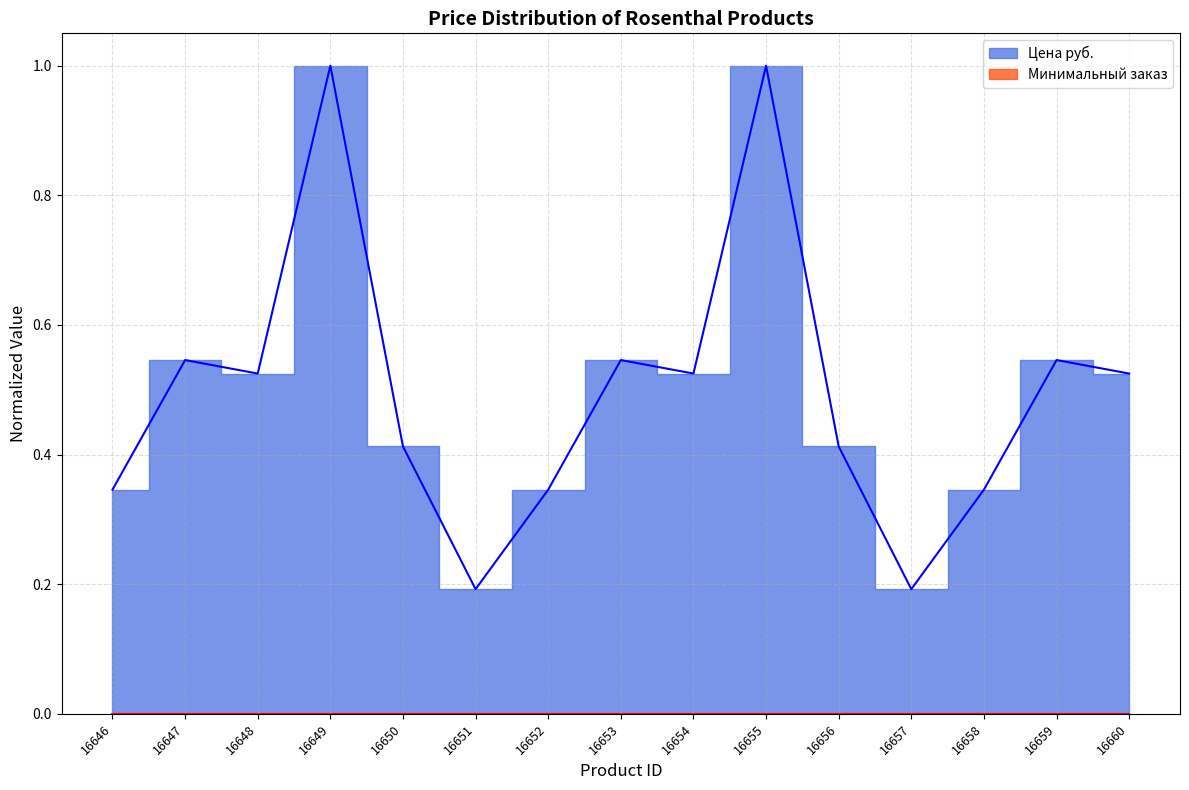

Reading right to left, extract all data points from this chart.

0.5	0.5	0.3	0.2	0.4	1.0	0.5	0.5	0.3	0.2	0.4	1.0	0.5	0.5	0.3